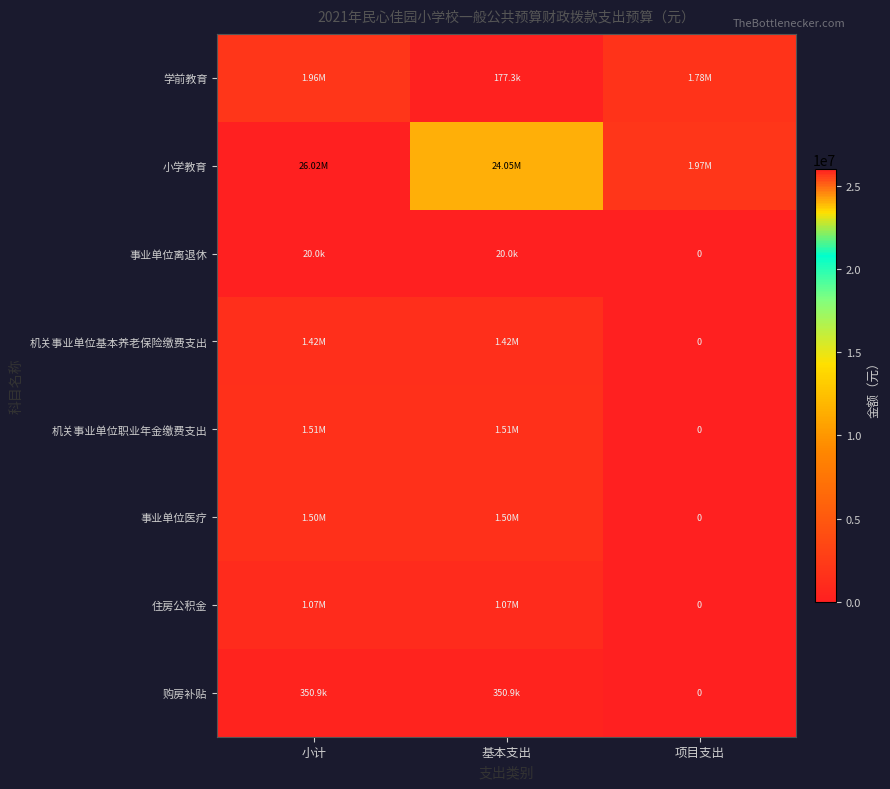

Which label corresponds to the smallest value in the chart?

项目支出